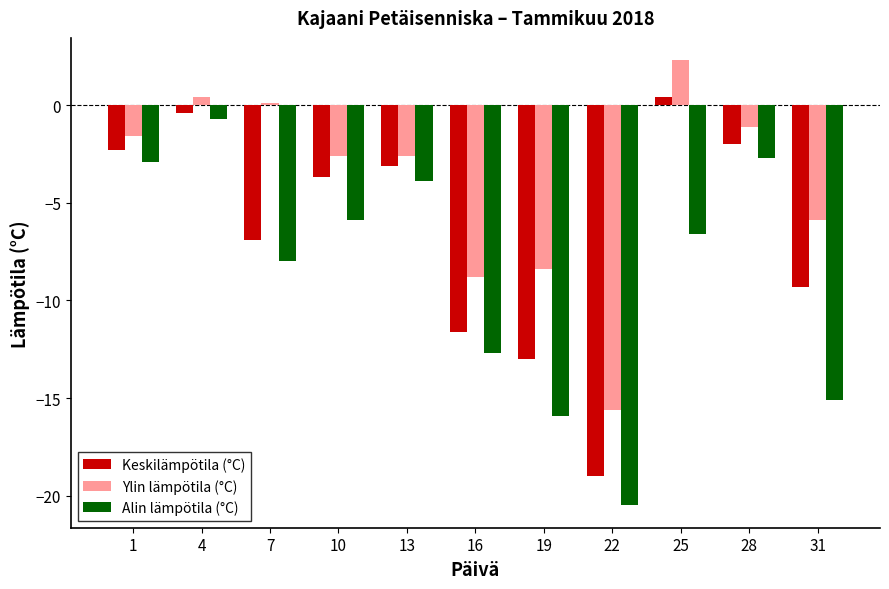

The Ylin lämpötila (°C) series shows -8.8 at 16. True or false?

True